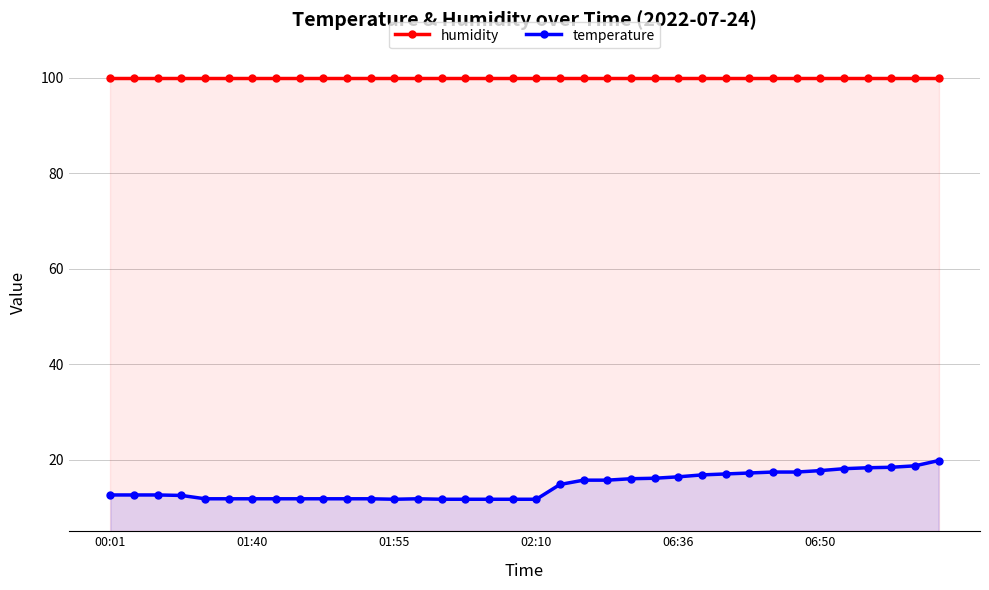

In temperature, how many points are higher than both neighbors (excluding endpoints)?

1